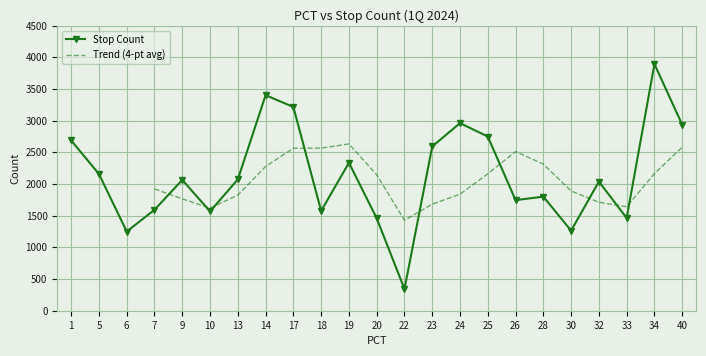

True or false: the data has more than 2 interior local peaks.

True